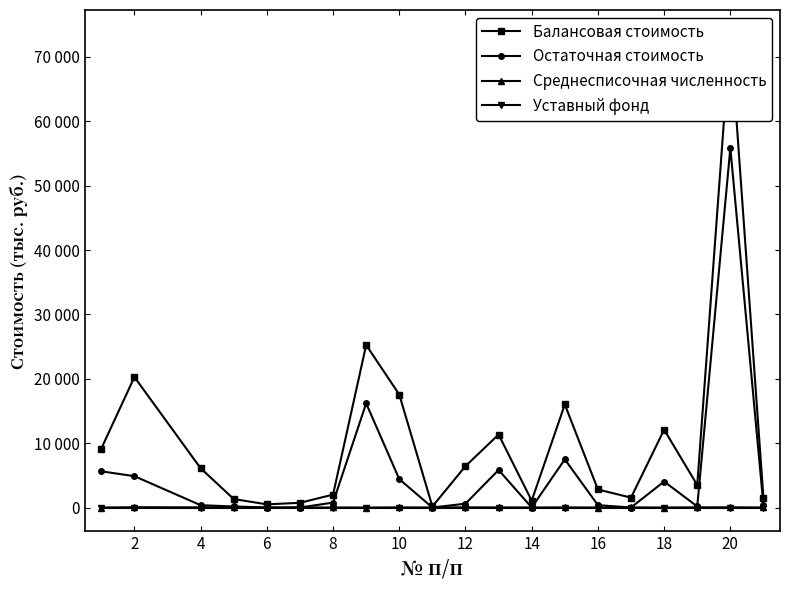

How many categories are shown in the chart?

20